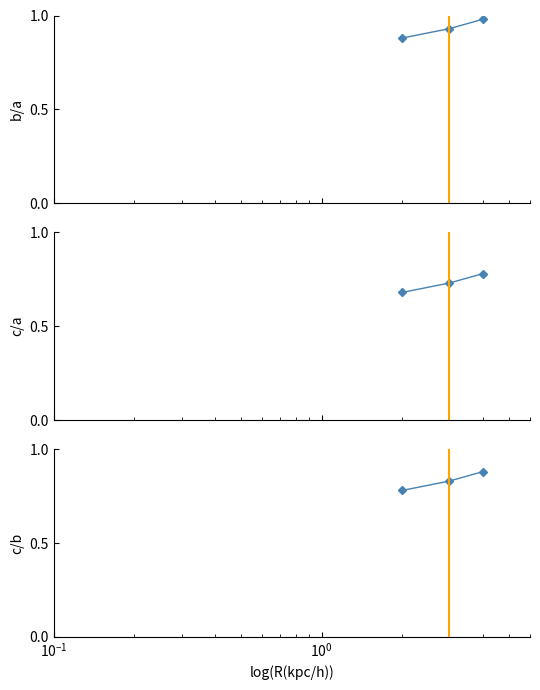

Is the value of c/b at $\mathdefault{10^{-2}}$ greater than the value of c/a at $\mathdefault{10^{0}}$?

No